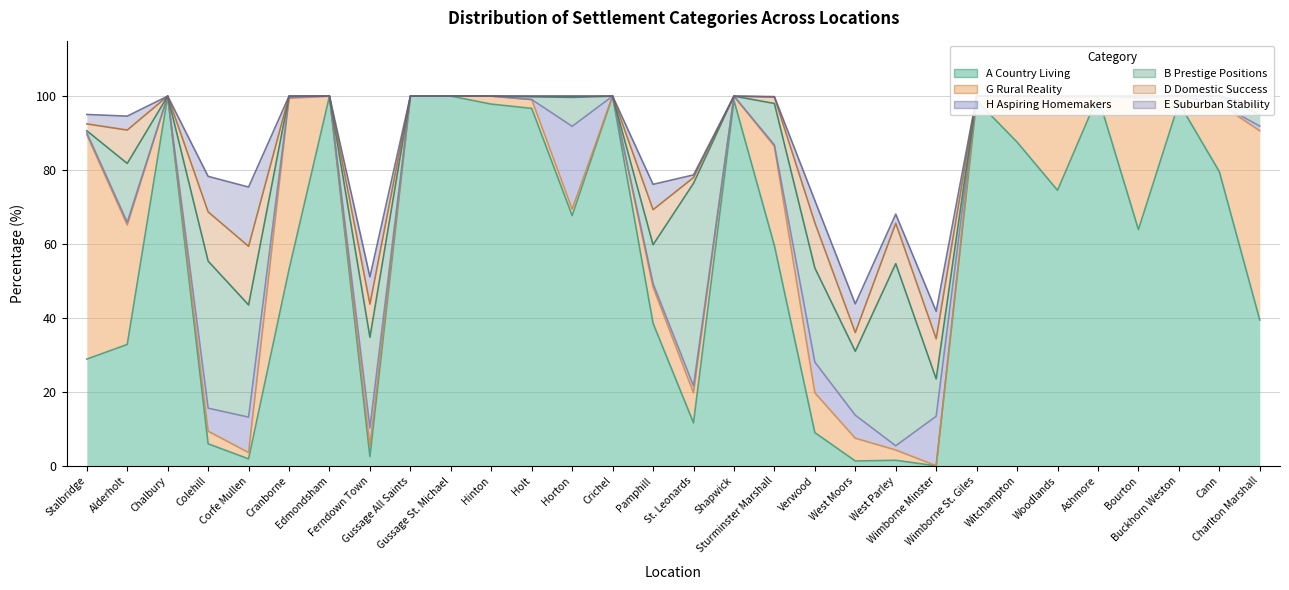

The value of G Rural Reality at Horton is 3.0. True or false?

False